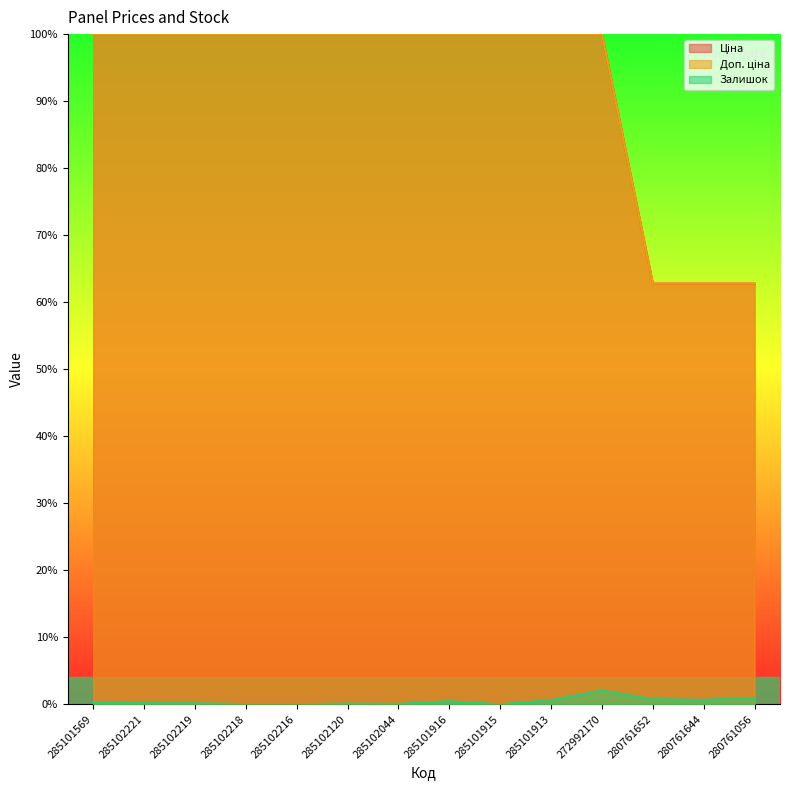

How many interior local valleys does the Залишок series have?

4